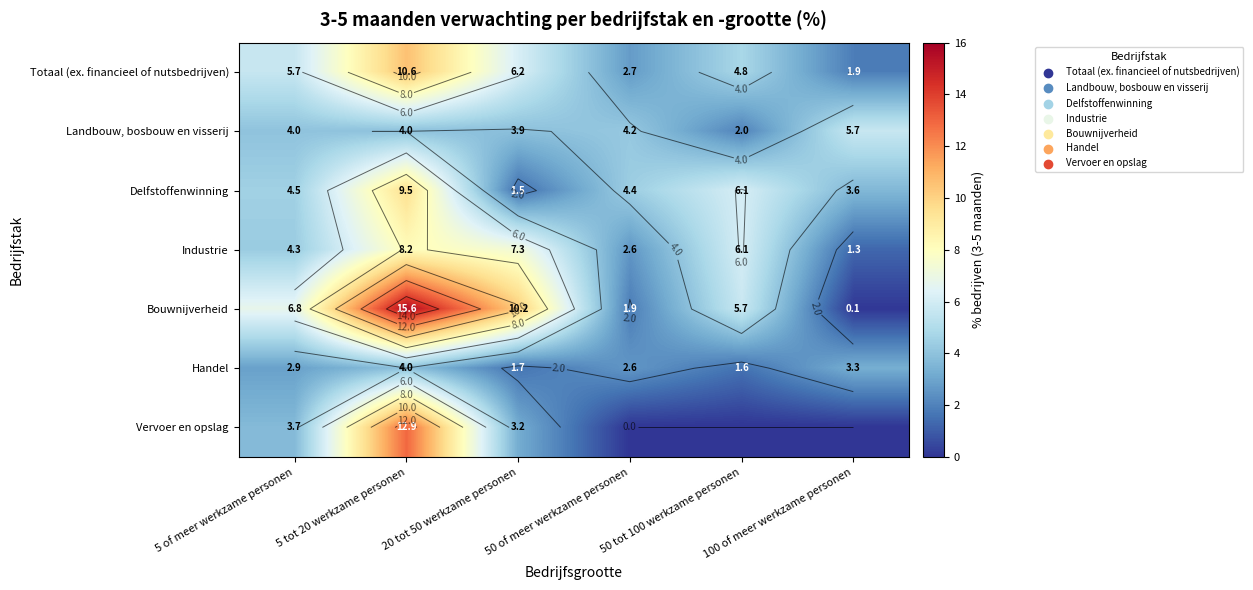

At 50 of meer werkzame personen, list the series in order from smallest to largest.

Vervoer en opslag, Bouwnijverheid, Industrie, Handel, Totaal (ex. financieel of nutsbedrijven), Landbouw, bosbouw en visserij, Delfstoffenwinning